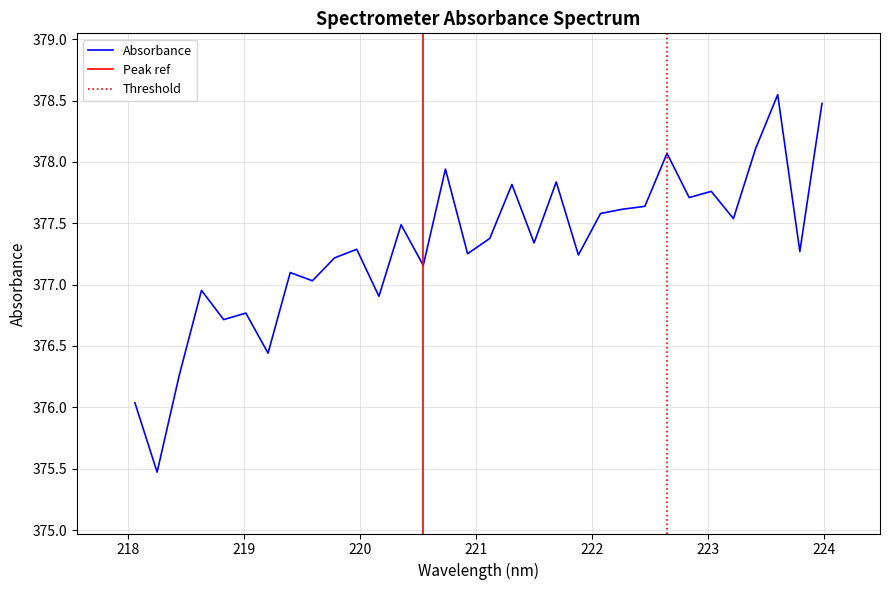

What is the minimum value shown in the chart?

375.5